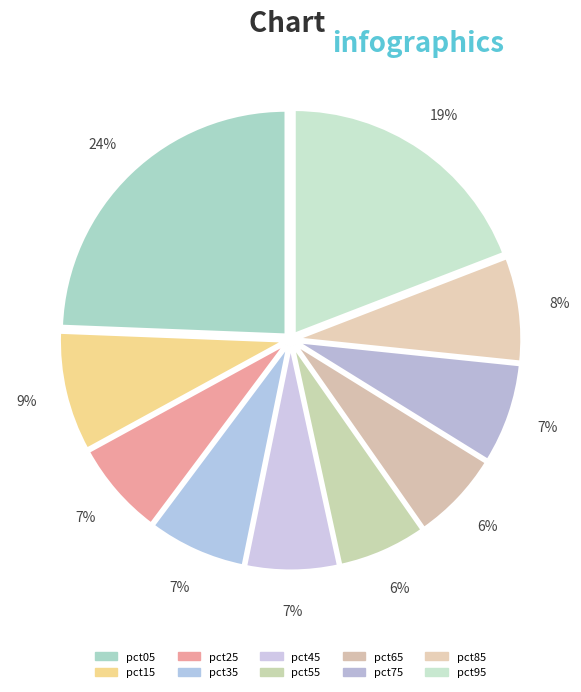

Count the number of slices in the pie.

10